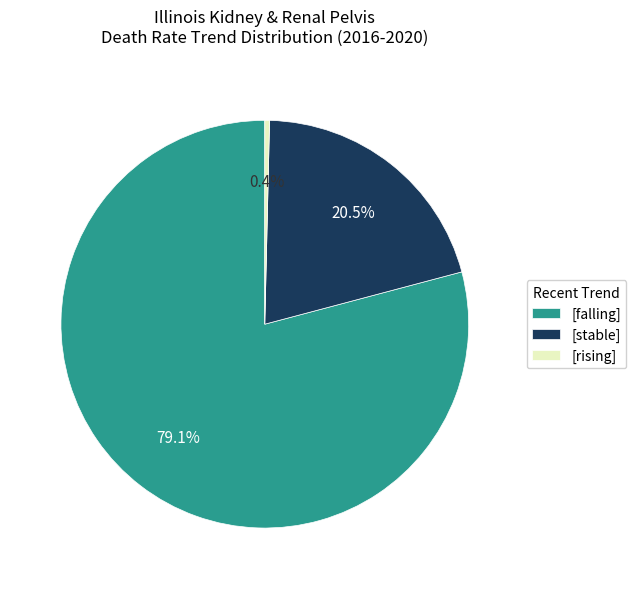

How many slices are in this pie chart?

3